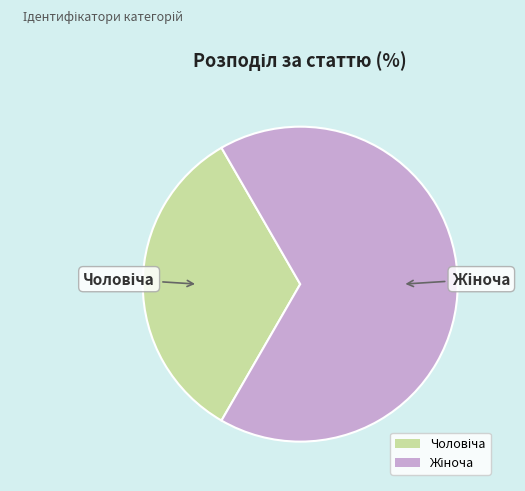

Is there a majority slice in this chart?

Yes